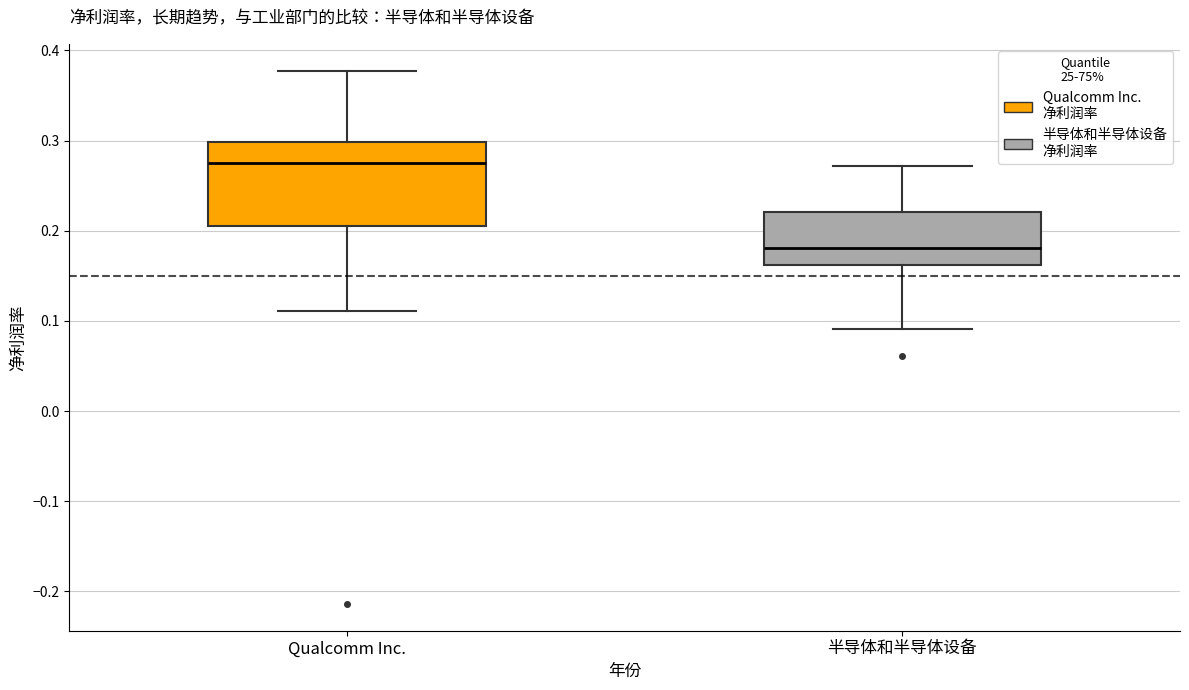

Reading left to right, read every box against the y-axis: the position of its median line, the range the box covers, and the ends of its whiskers. The values are not printed on the chart, so give them approximately, as read against the axis.

Qualcomm Inc.: median 0.28, box 0.21 to 0.30, whiskers 0.11 to 0.38
半导体和半导体设备: median 0.18, box 0.16 to 0.22, whiskers 0.09 to 0.27